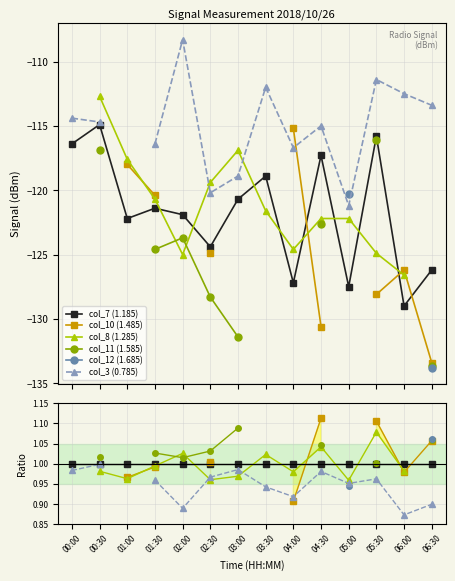

Is it true that col_11 (1.585) equals 0.5 at 03:00?

False